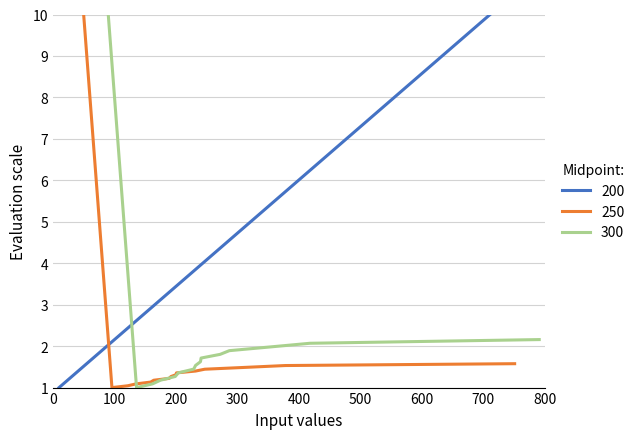

What is the maximum value for 250?

10.0